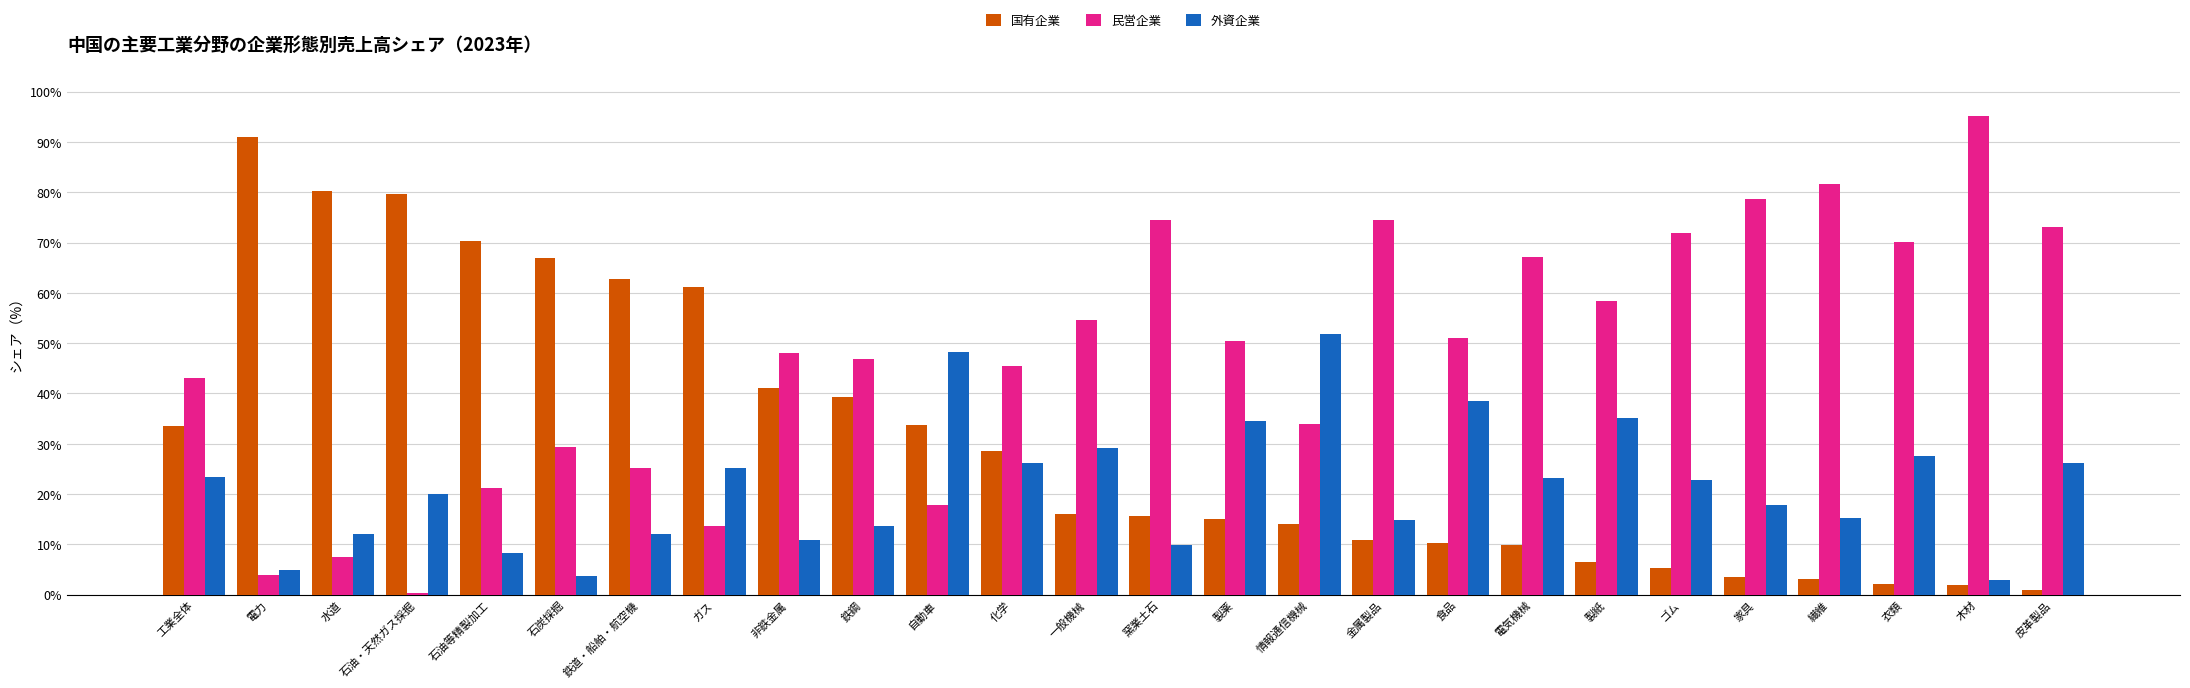

What is the difference between the maximum and minimum values in the 国有企業 series?

90.0